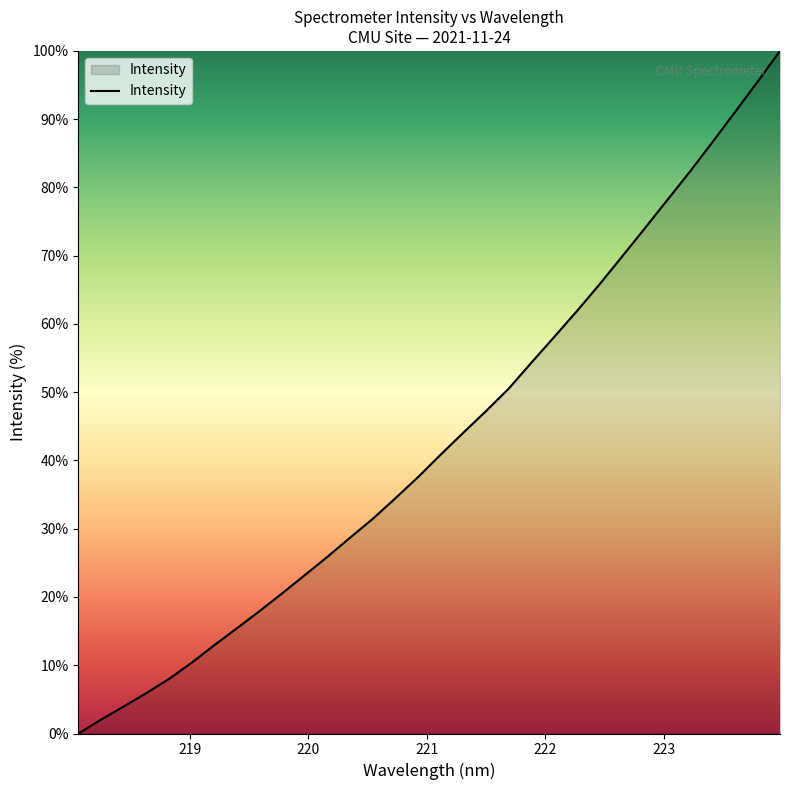

What is the difference between the maximum and minimum values?

100.0